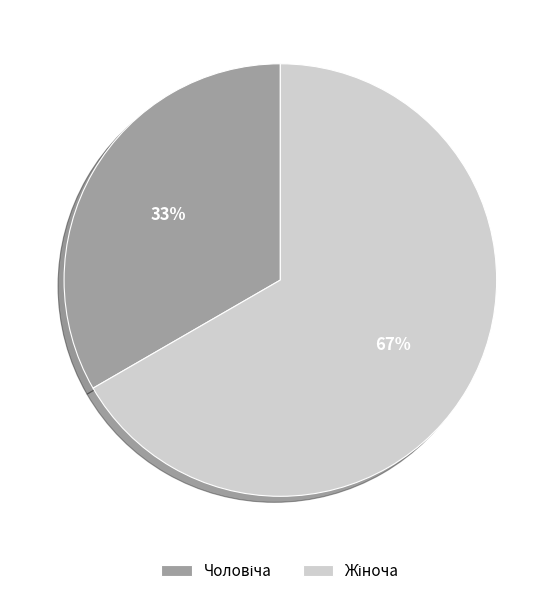

To the nearest percent, what is the average slice percentage?

50%